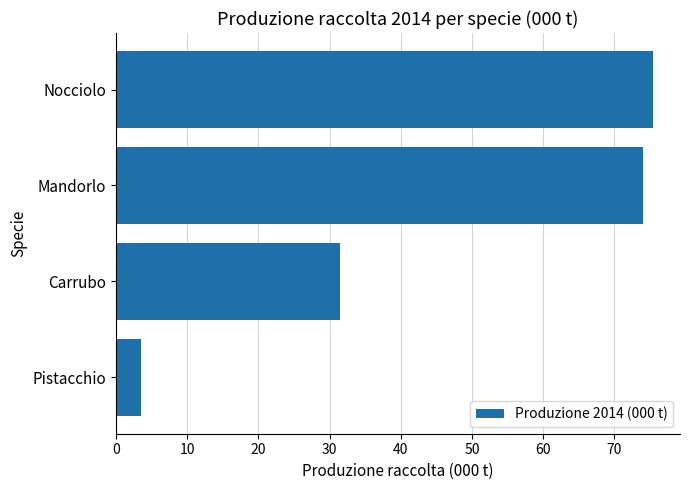

Reading bottom to top, extract all data points from this chart.

3.6	31.5	74.0	75.5